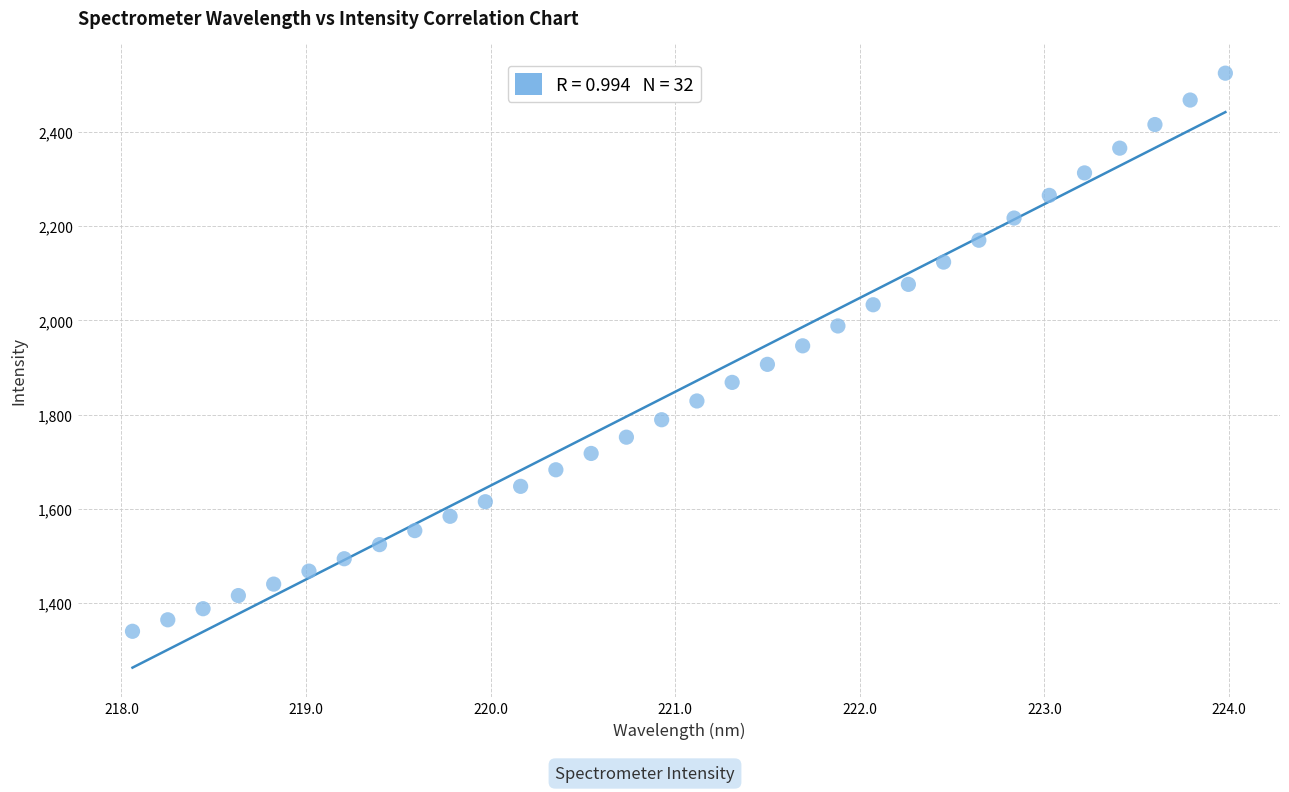

What is the range of X values (max minus min)?

5.9